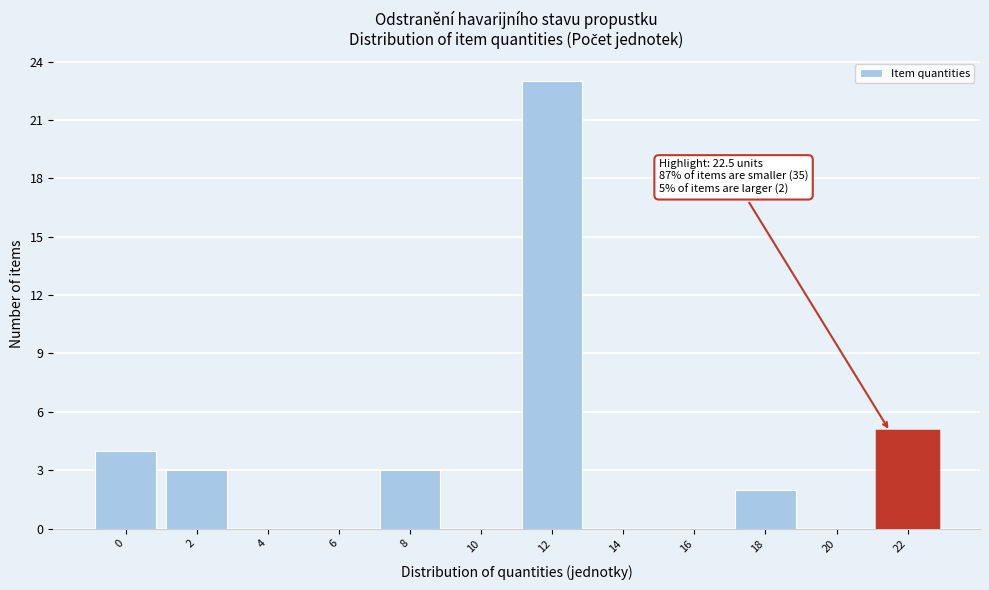

Reading right to left, what are all the values shown in this chart?

22=5	20=0	18=2	16=0	14=0	12=23	10=0	8=3	6=0	4=0	2=3	0=4